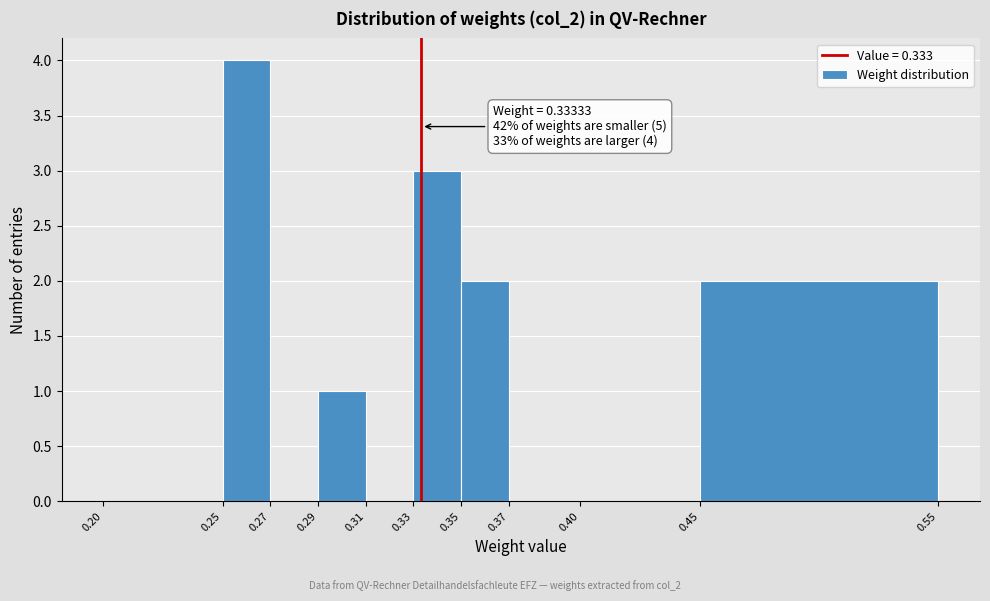

Which range on the x-axis has the tallest bar?

0.25 to 0.27